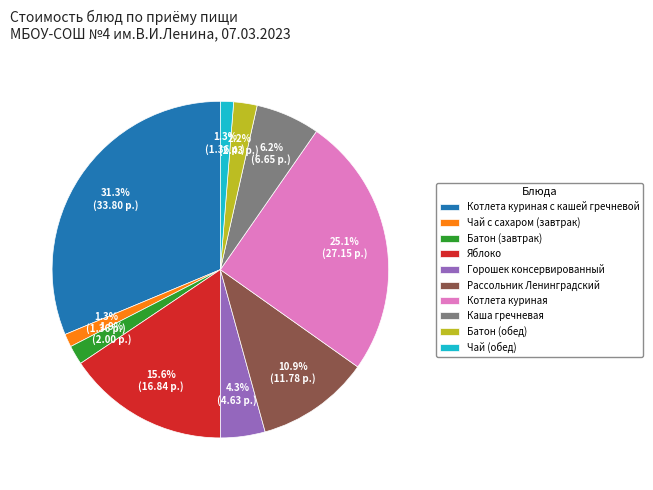

To the nearest percent, what is the combined percentage of Чай (обед) and Чай с сахаром (завтрак)?

3%